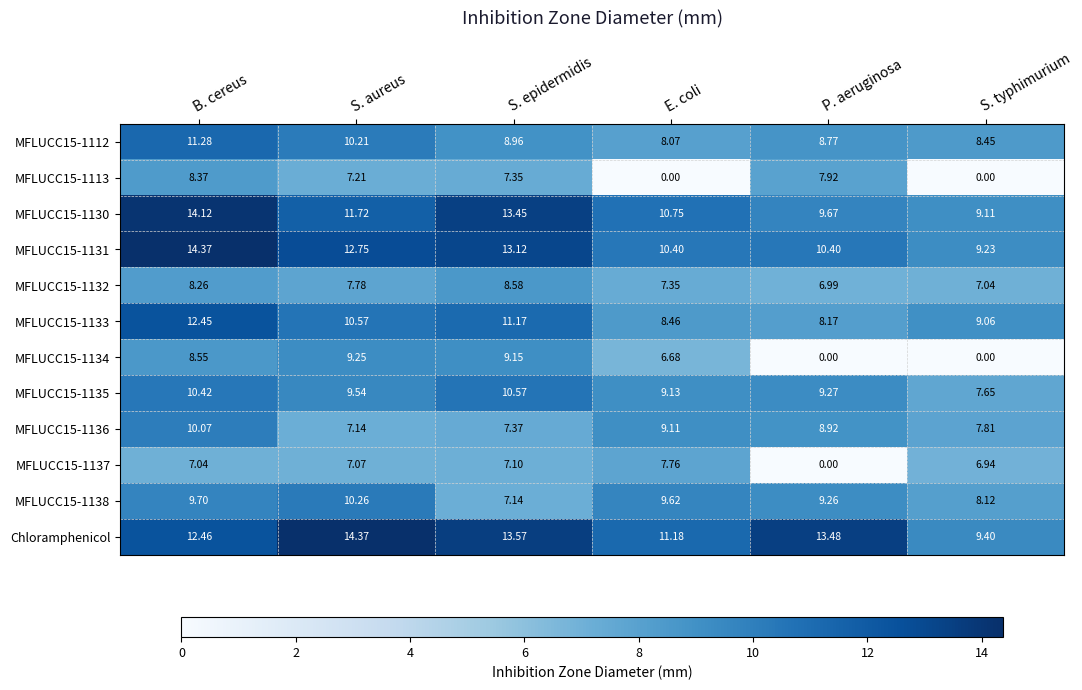

Where does the MFLUCC15-1134 series first go above 8?

B. cereus